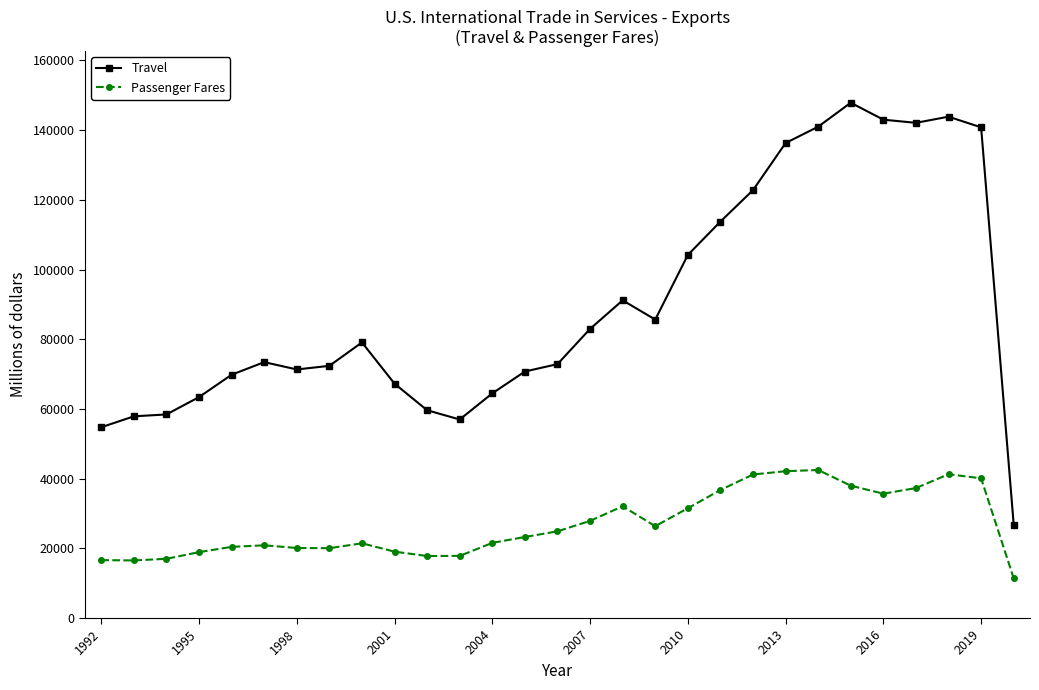

What is the value of the Passenger Fares point at the 4th from the left?

18909